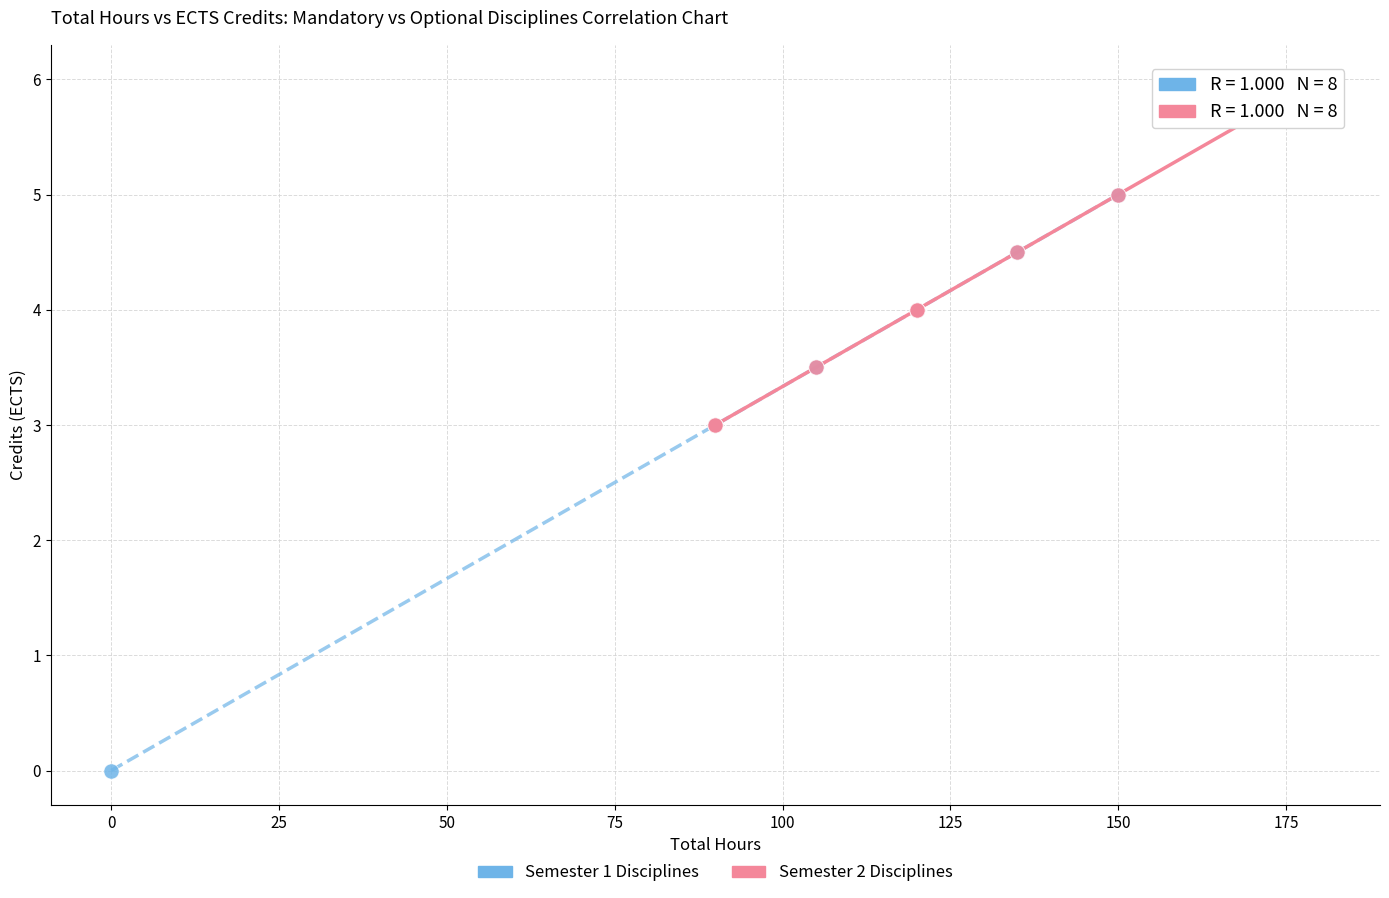

Which series has the widest spread of Y values?

Semester 1 Disciplines